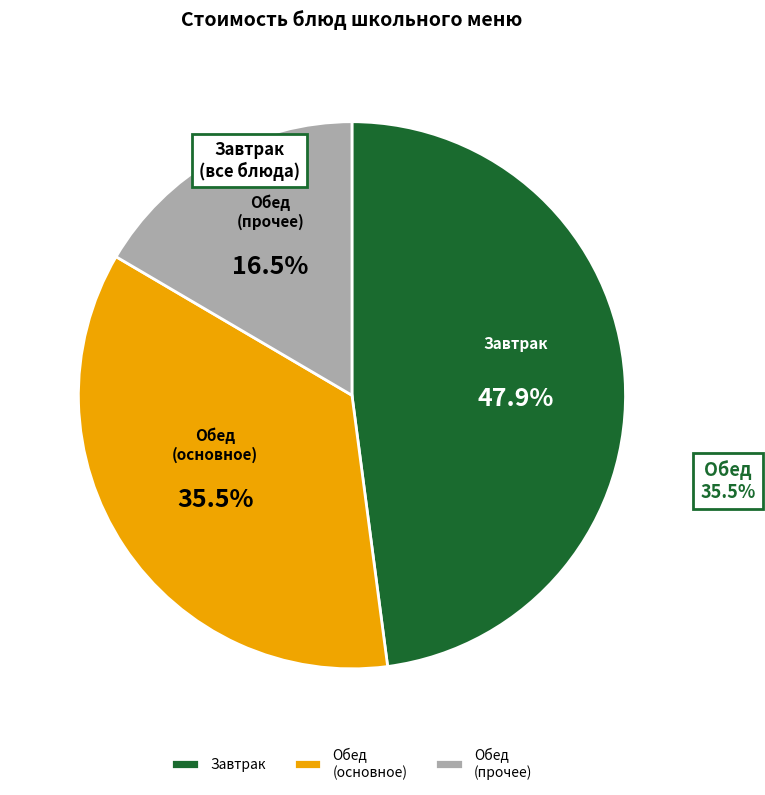

What is the smallest slice in the pie chart?

Обед (прочее)